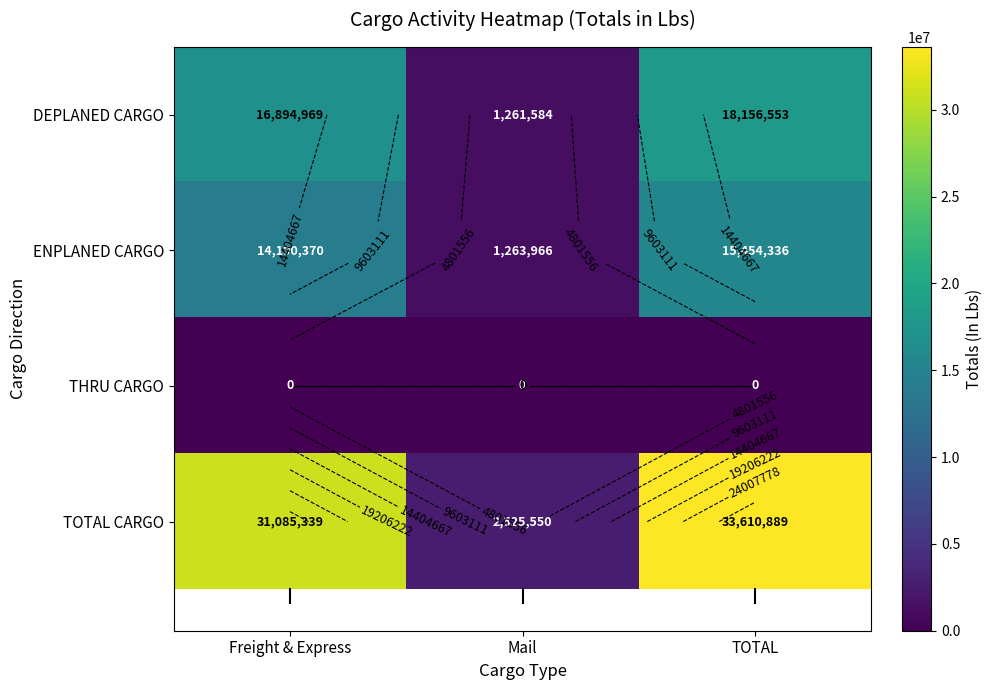

What is the difference between the maximum and minimum values in the DEPLANED CARGO series?

16894969